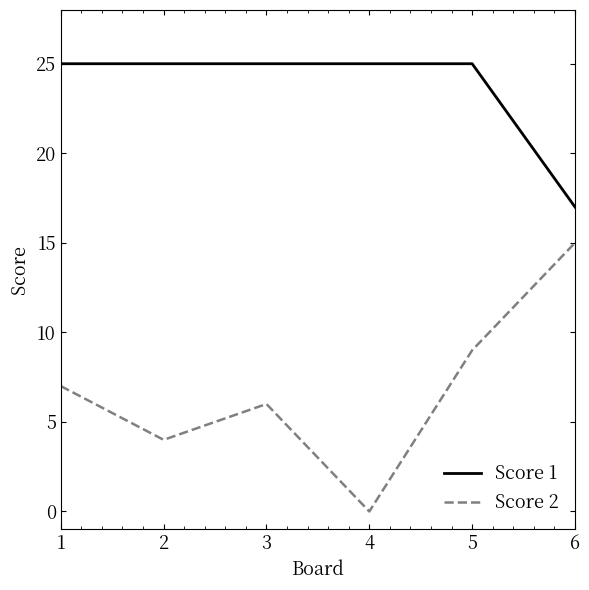

Count the Score 1 values in the range 25 to 26.

5